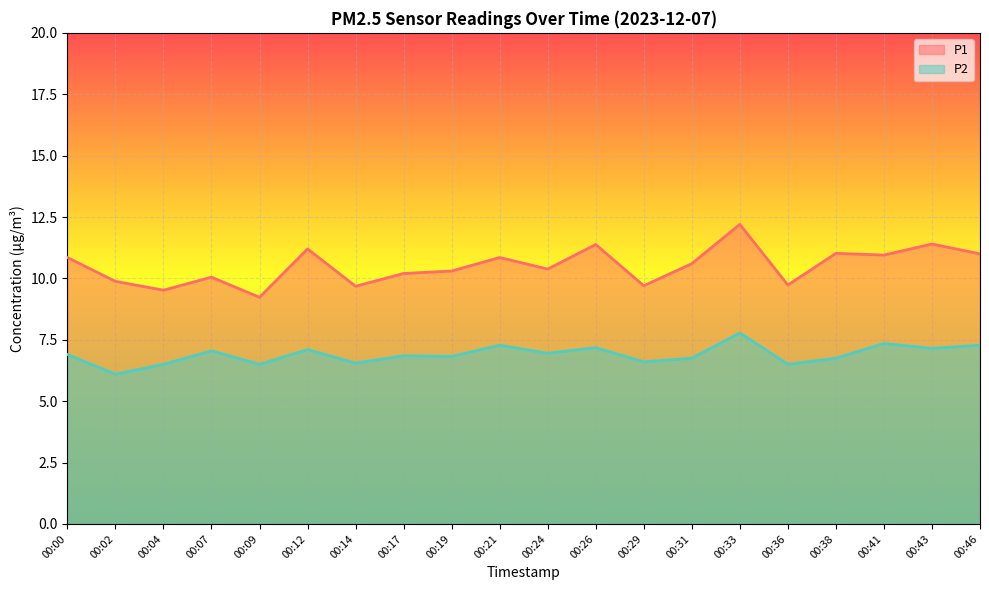

The P1 series shows 16.7 at 00:29. True or false?

False